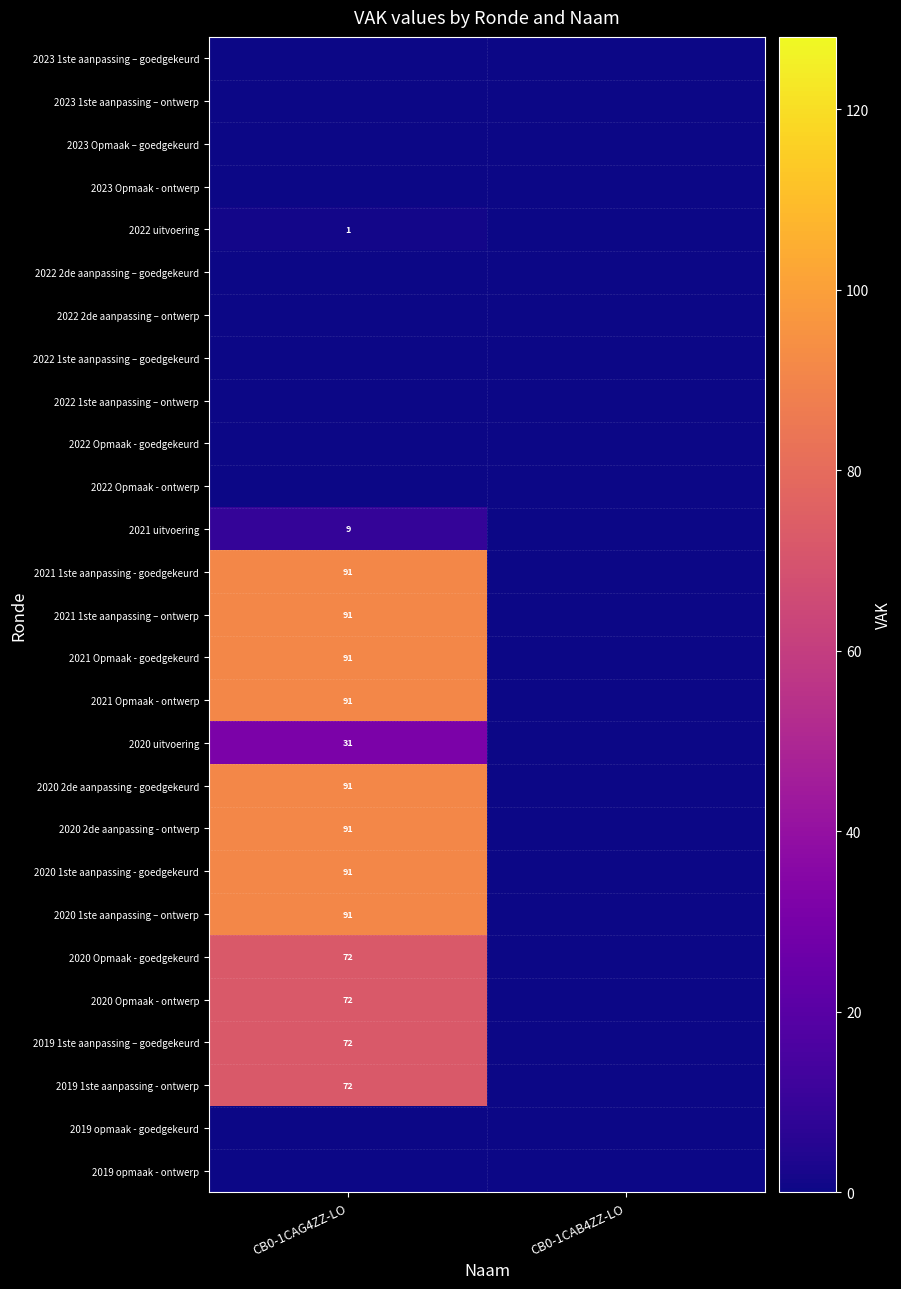

The value of 2020 2de aanpassing - ontwerp at CB0-1CAG4ZZ-LO is 36. True or false?

False